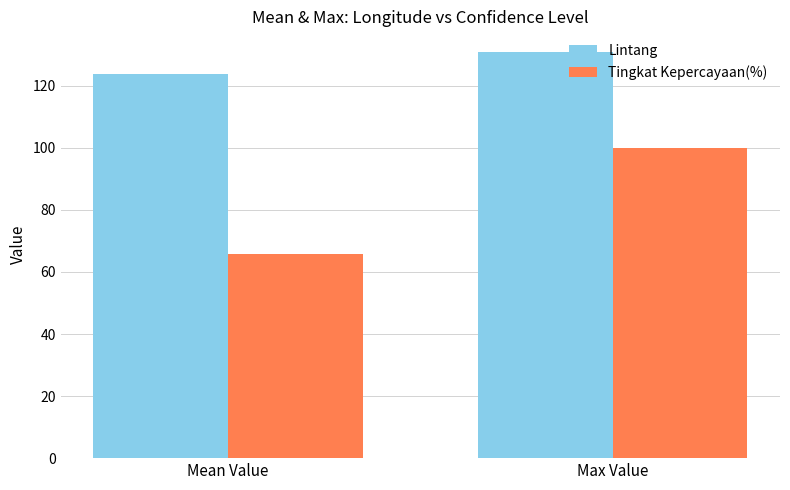

What is the label of the 1st bar from the left?

Mean Value